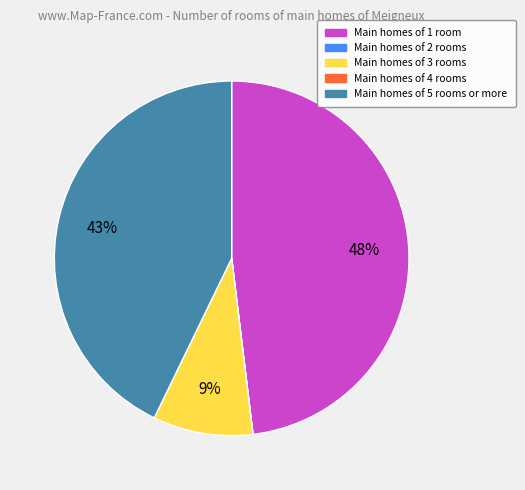

To the nearest percent, what is the difference between the largest and smallest slice percentages?

48%